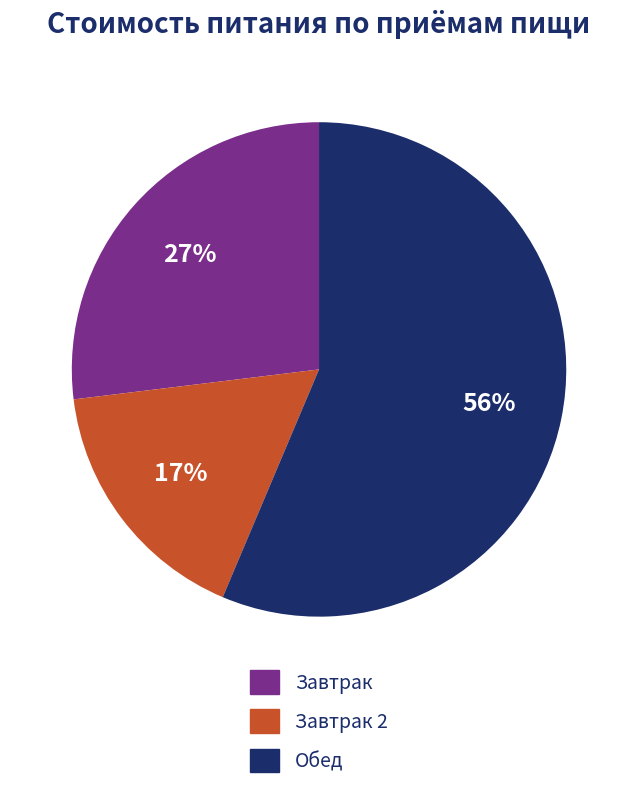

Count the number of slices in the pie.

3